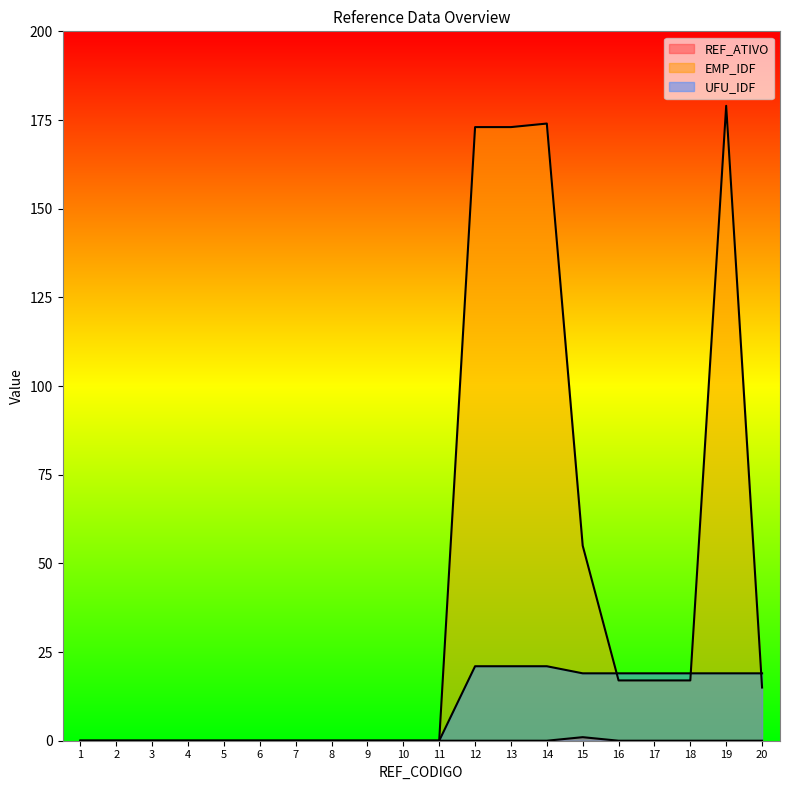

How many values in the EMP_IDF series exceed 0?

9